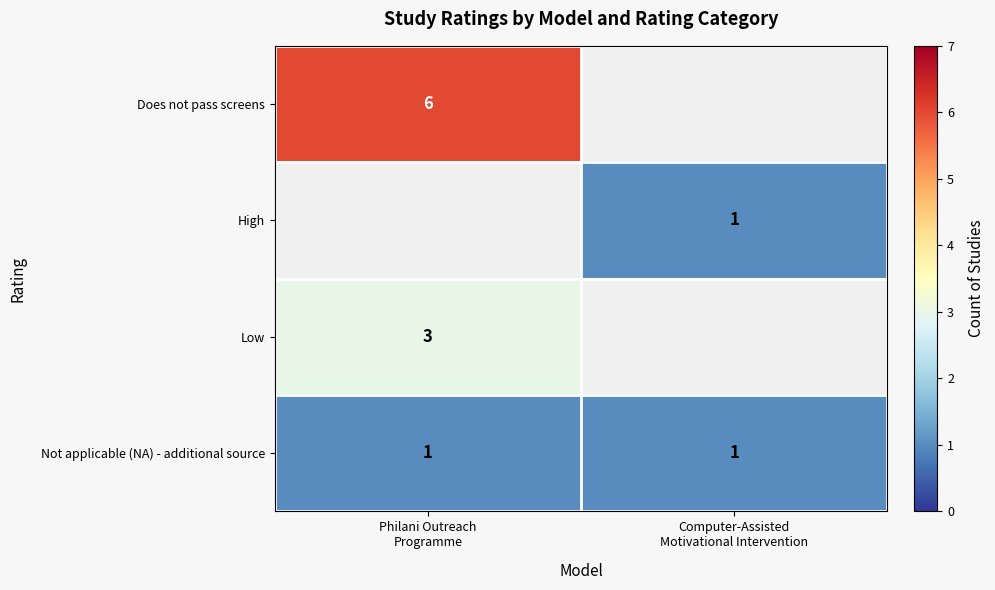

At which category does the chart reach its peak across all series?

Philani Outreach
Programme